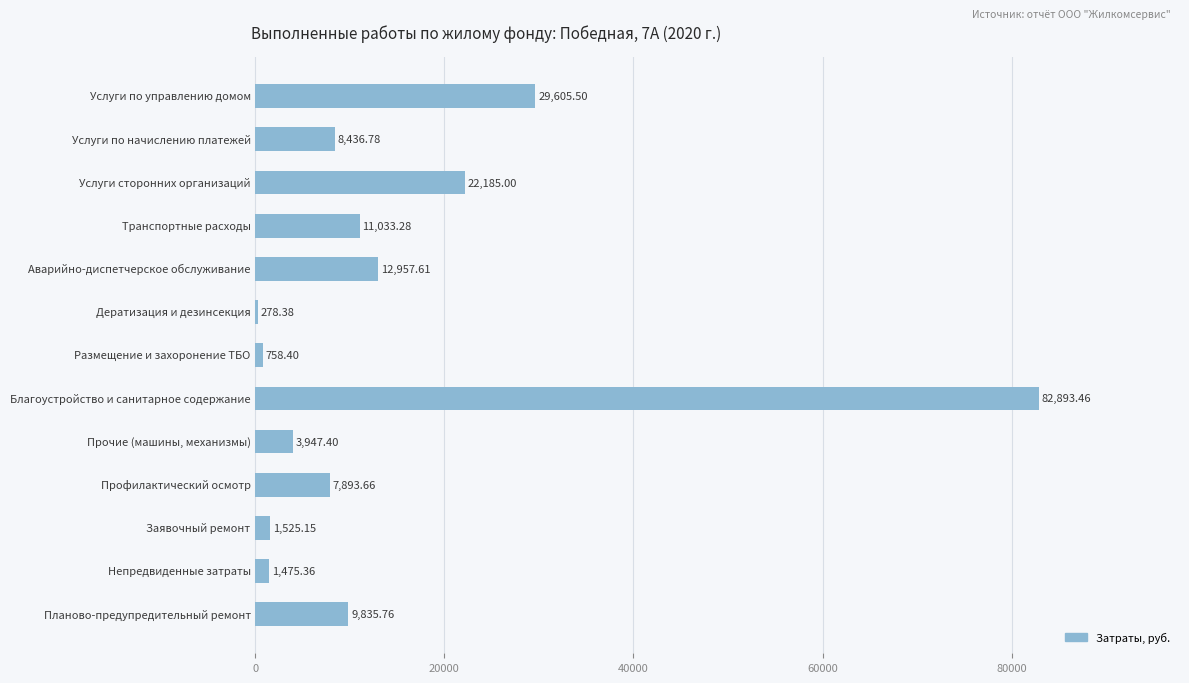

What is the sum of all values?

192825.7